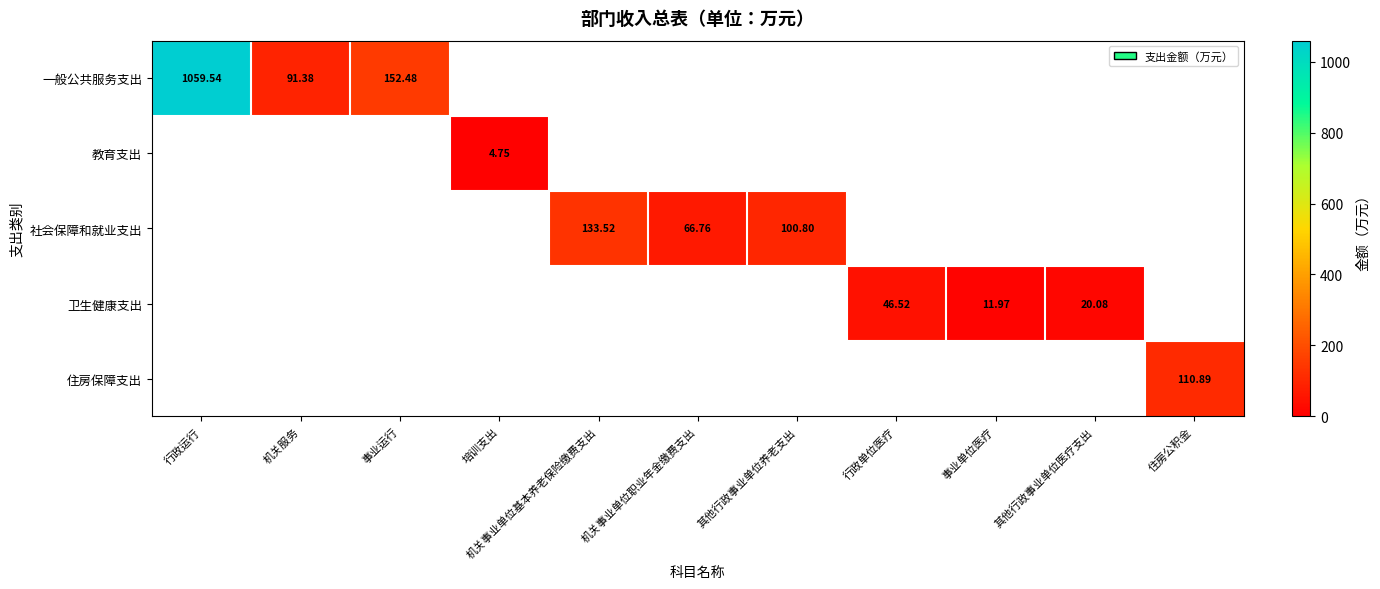

At which label does 教育支出 reach its peak?

培训支出